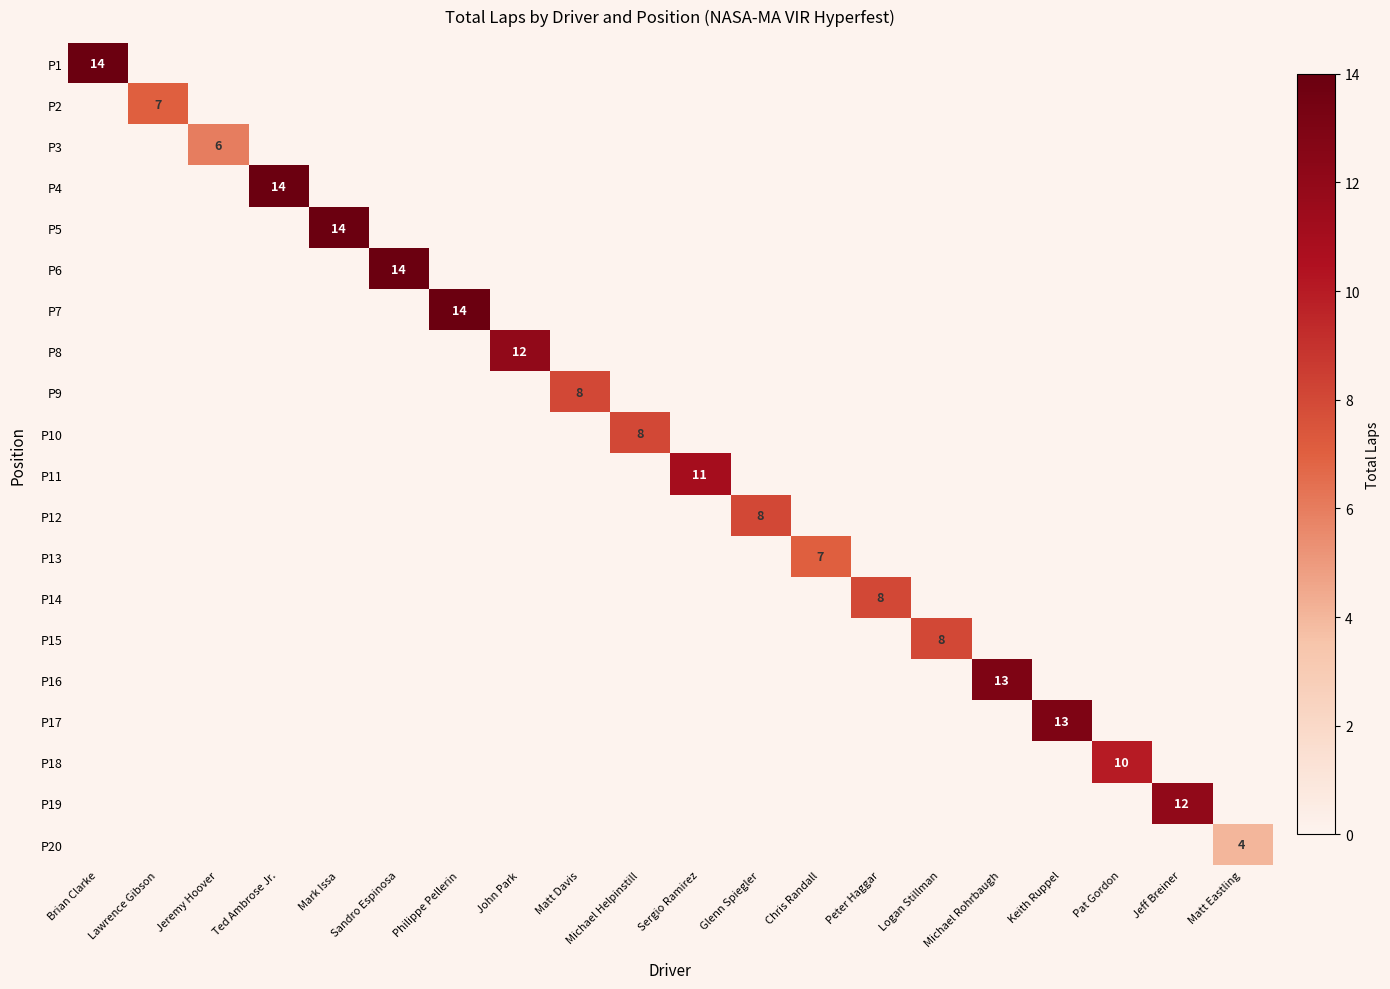

Is it true that P16 equals 18 at Michael Rohrbaugh?

False